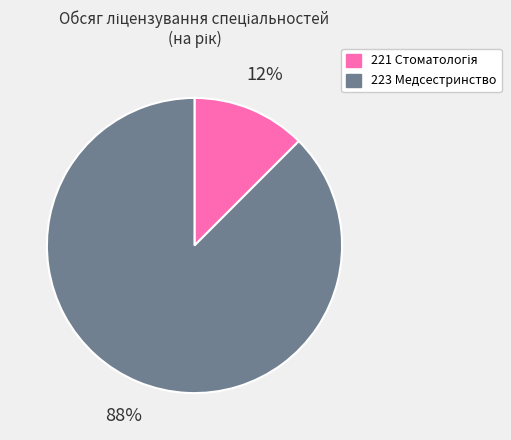

What is the largest slice in the pie chart?

223 Медсестринство